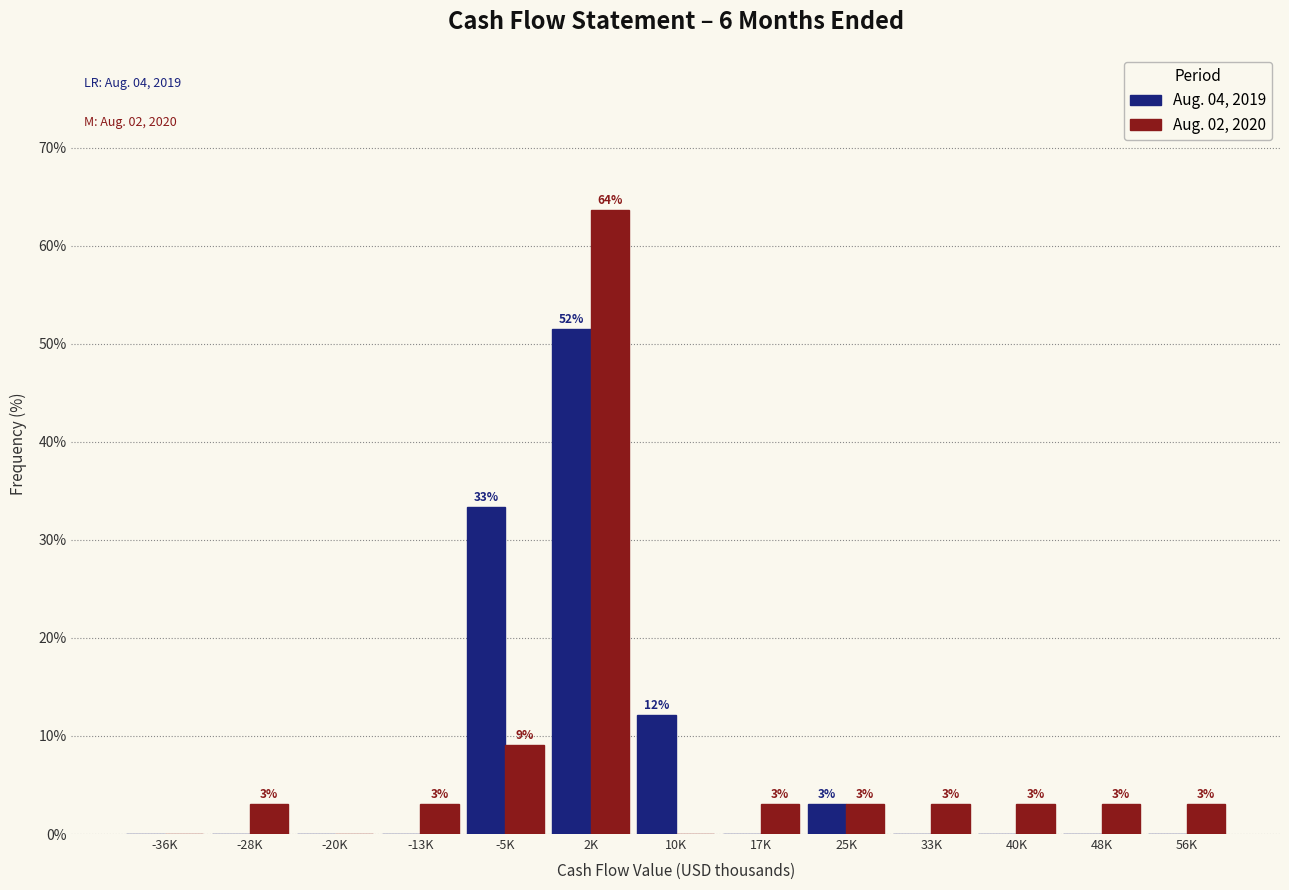

Is the value of Aug. 04, 2019 at 33K greater than the value of Aug. 02, 2020 at -5K?

No